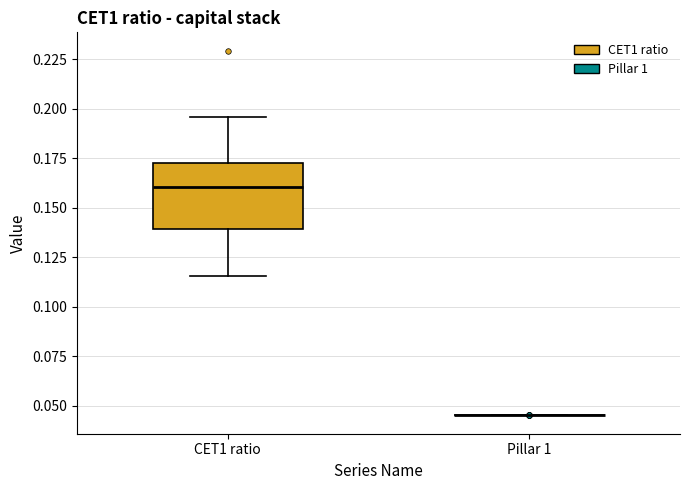

Reading left to right, transcribe this box plot: for each box, give where its median line is, the range the box spans, and where its two whiskers end, as read against the y-axis. The values are not printed on the chart, so give them approximately, as read against the axis.

CET1 ratio: median 0.160, box 0.140 to 0.175, whiskers 0.115 to 0.195
Pillar 1: box collapsed to a line at 0.045, whiskers 0.045 to 0.045